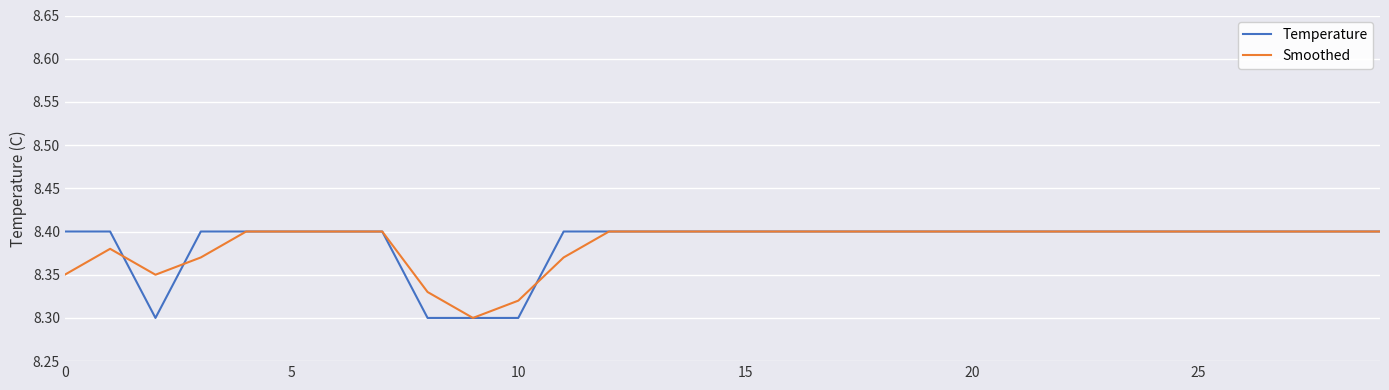

How many intersections are there between Temperature and Smoothed?

3